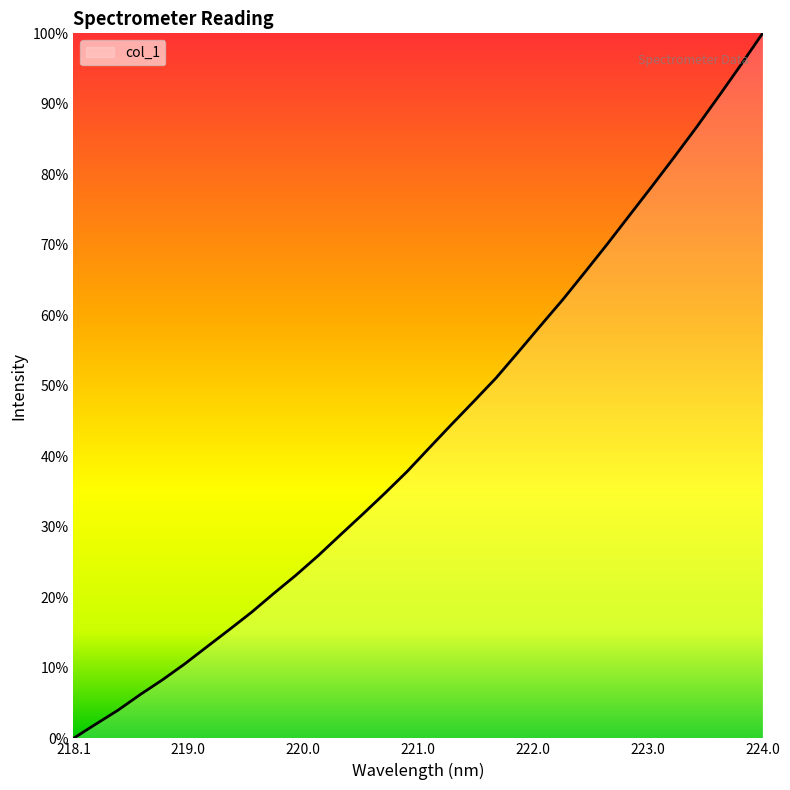

What is the label of the 30th point from the right?

218.442